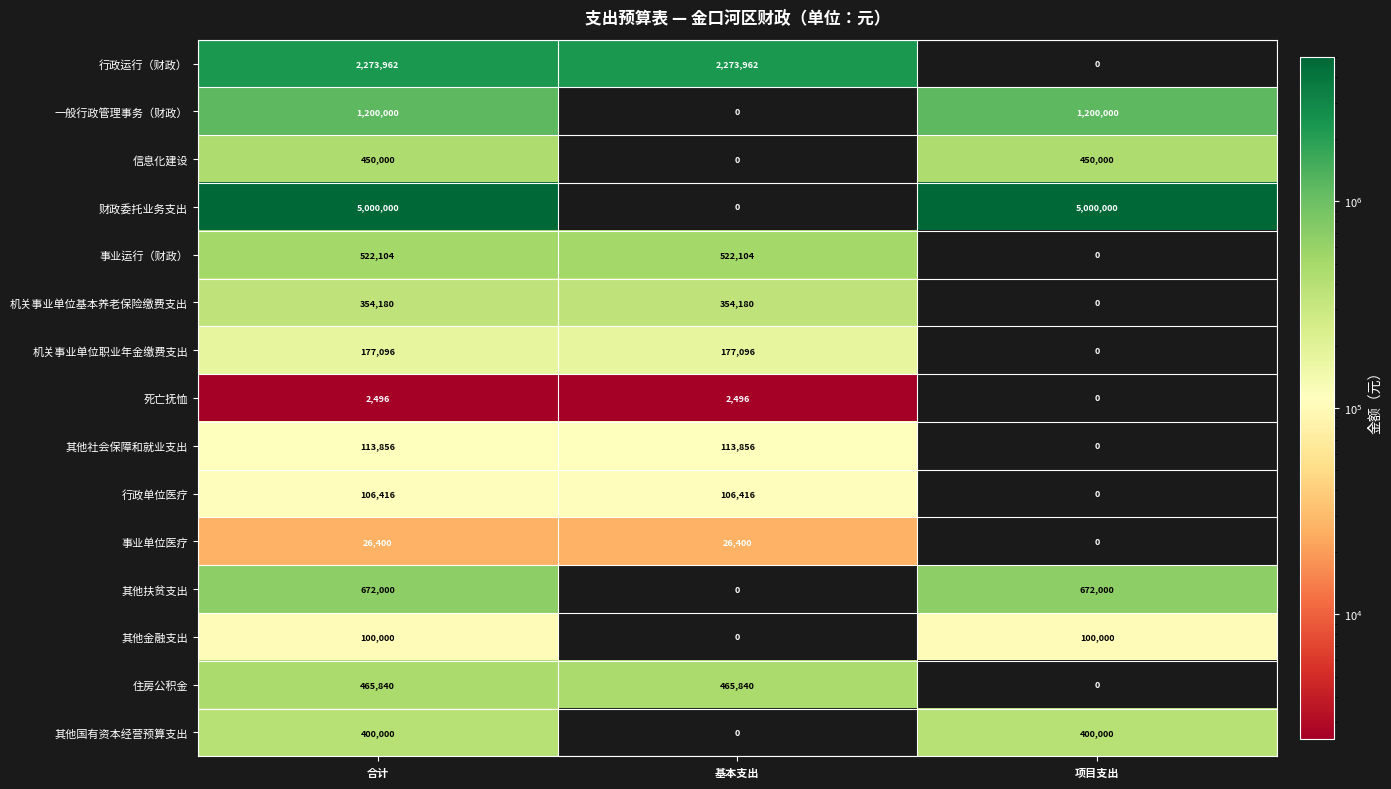

Which series has the largest total across all categories?

财政委托业务支出